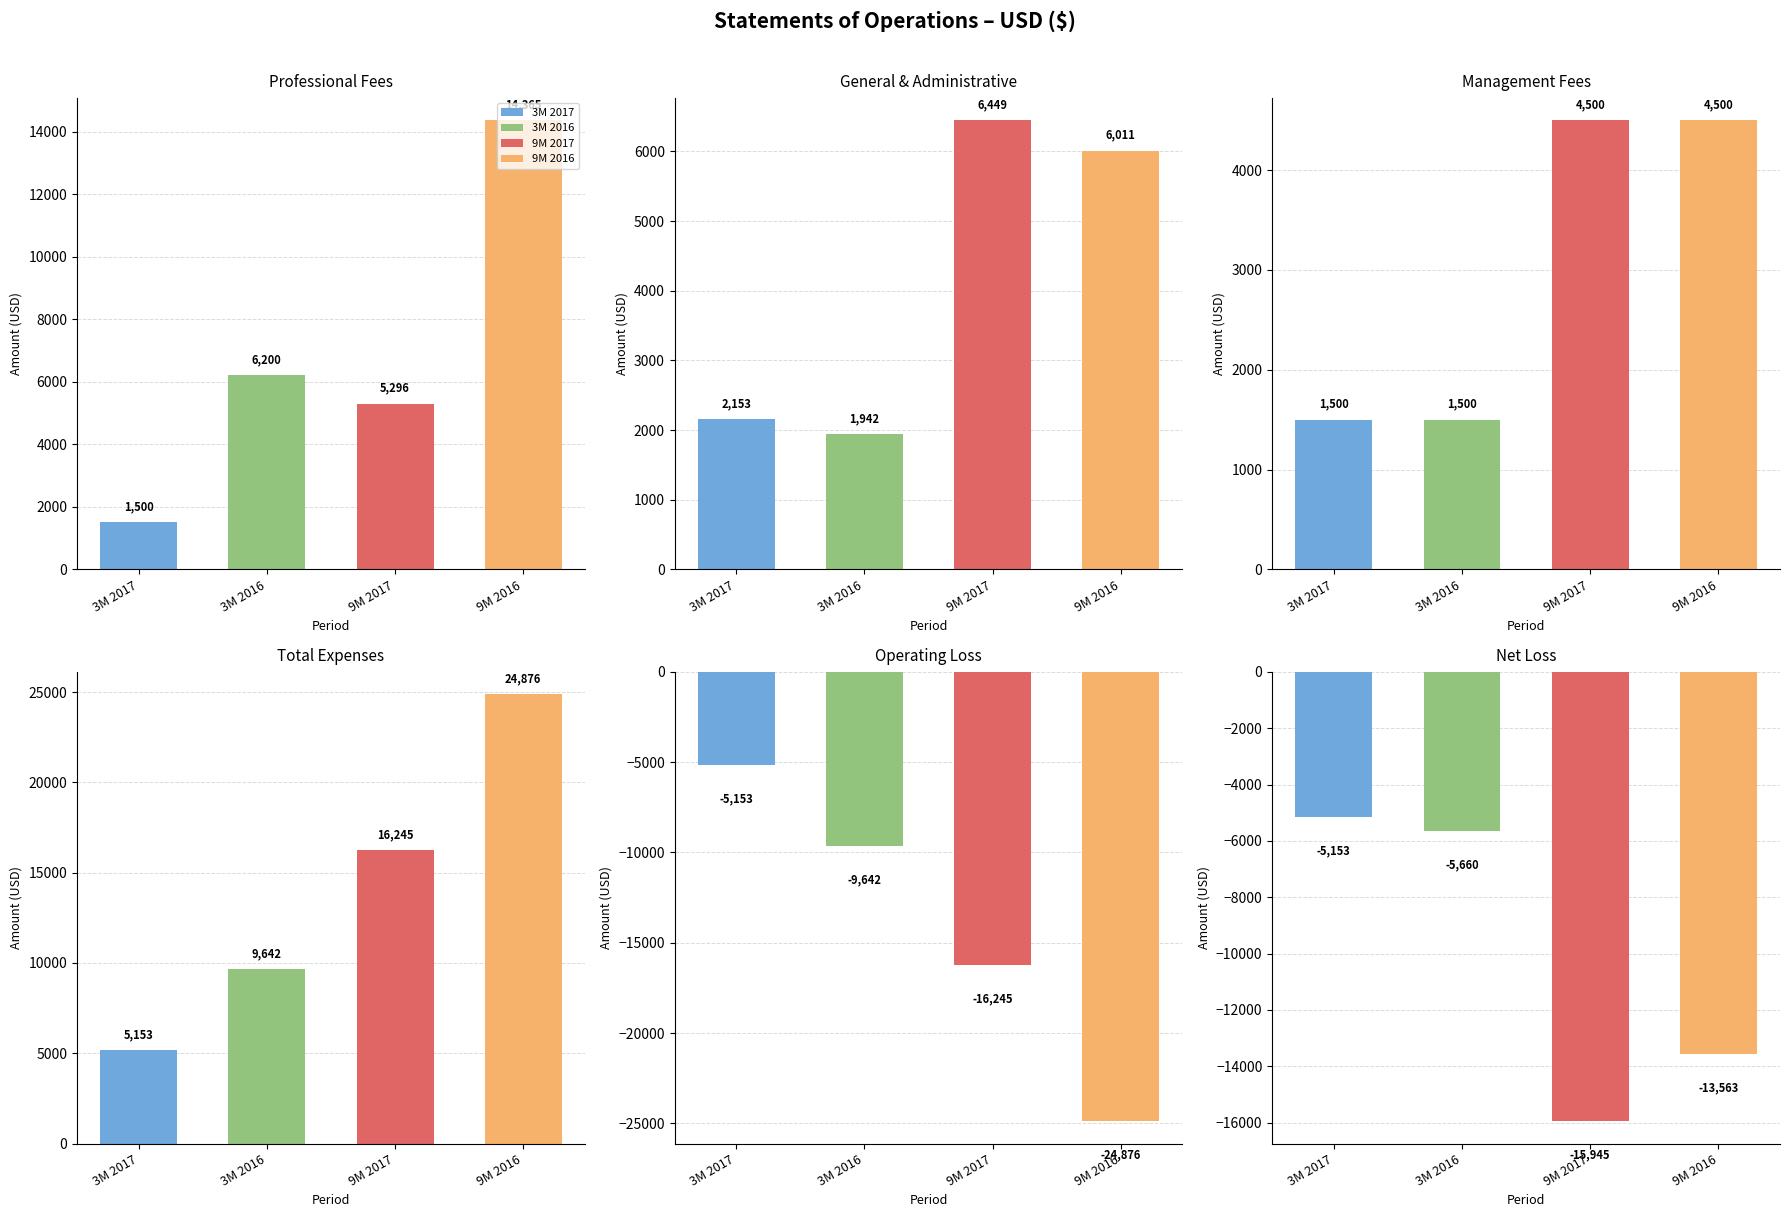

Reading right to left, what are all the values shown in this chart?

3M 2017: -5153	-5153	5153	1500	2153	1500
3M 2016: -5660	-9642	9642	1500	1942	6200
9M 2017: -15945	-16245	16245	4500	6449	5296
9M 2016: -13563	-24876	24876	4500	6011	14365